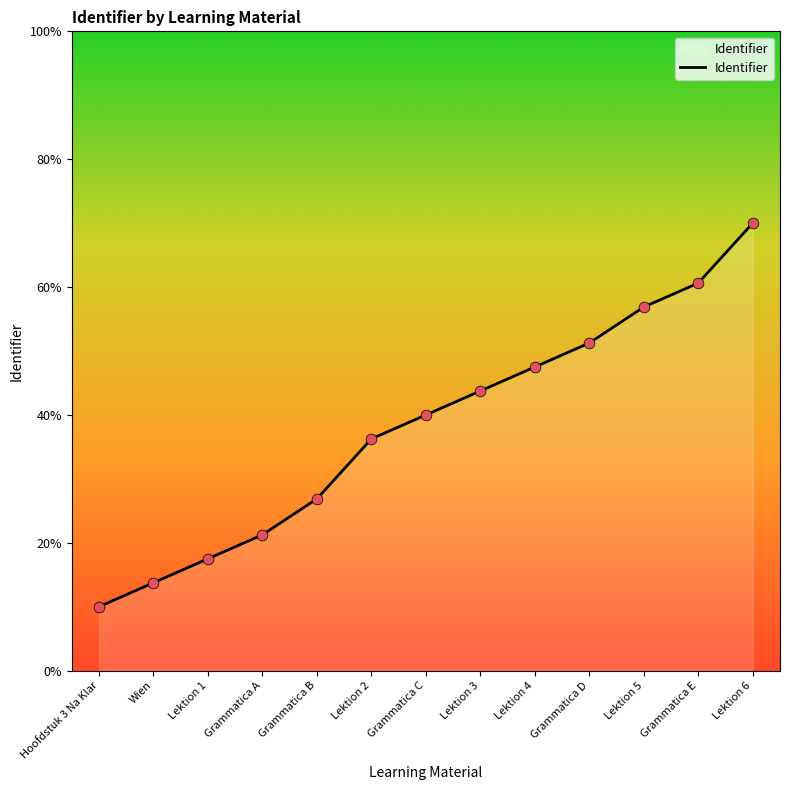

What is the change in value from Lektion 4 to Grammatica E?

+13.1